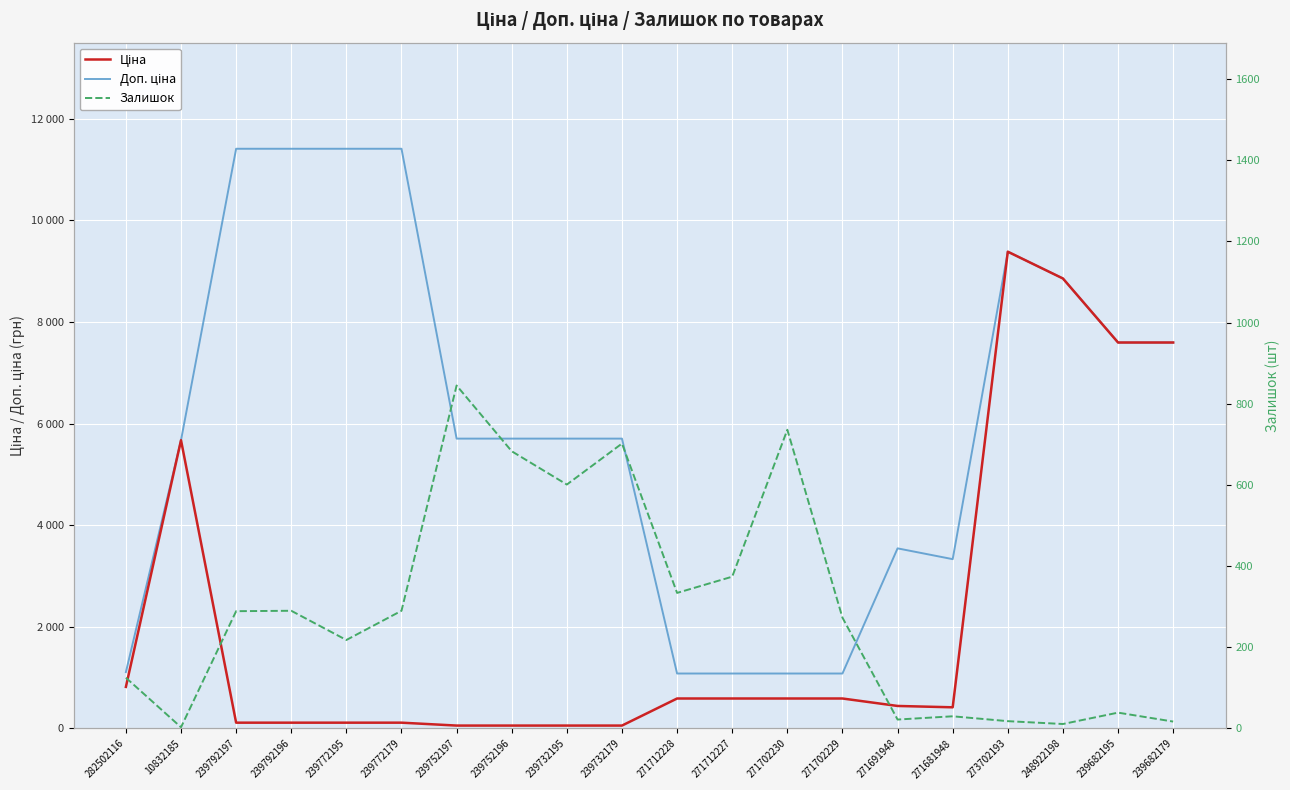

Which series changed the most between 239792196 and 239732179?

Доп. ціна